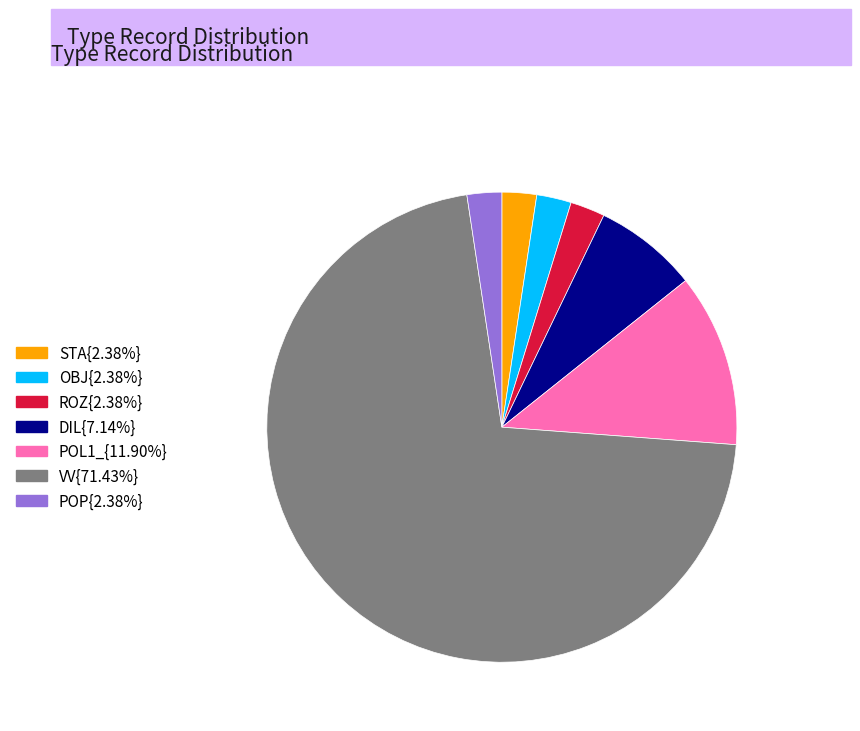

Is there any slice that represents more than half of the pie?

Yes